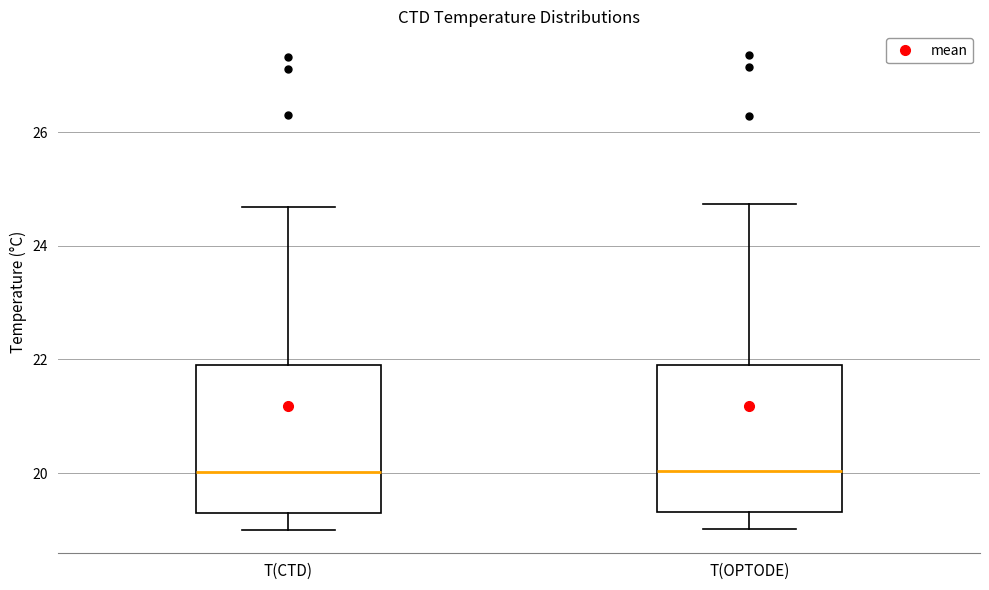

Reading left to right, read every box against the y-axis: the position of its median line, the range the box covers, and the ends of its whiskers. The values are not printed on the chart, so give them approximately, as read against the axis.

T(CTD): median 20.0, box 19.4 to 21.8, whiskers 19.0 to 24.6
T(OPTODE): median 20.0, box 19.4 to 21.8, whiskers 19.0 to 24.8